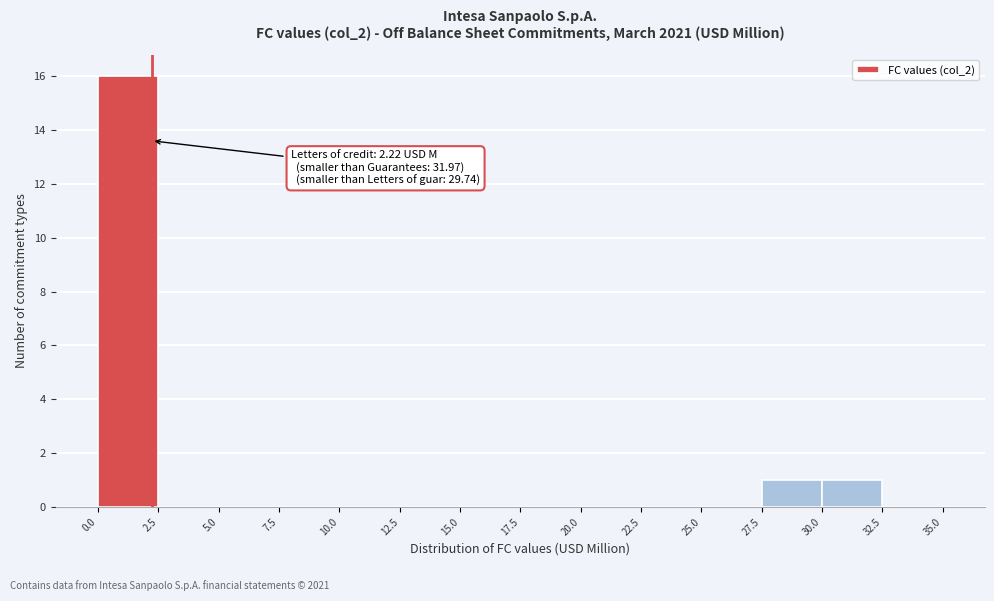

Which range on the x-axis has the tallest bar?

0.0 to 2.5